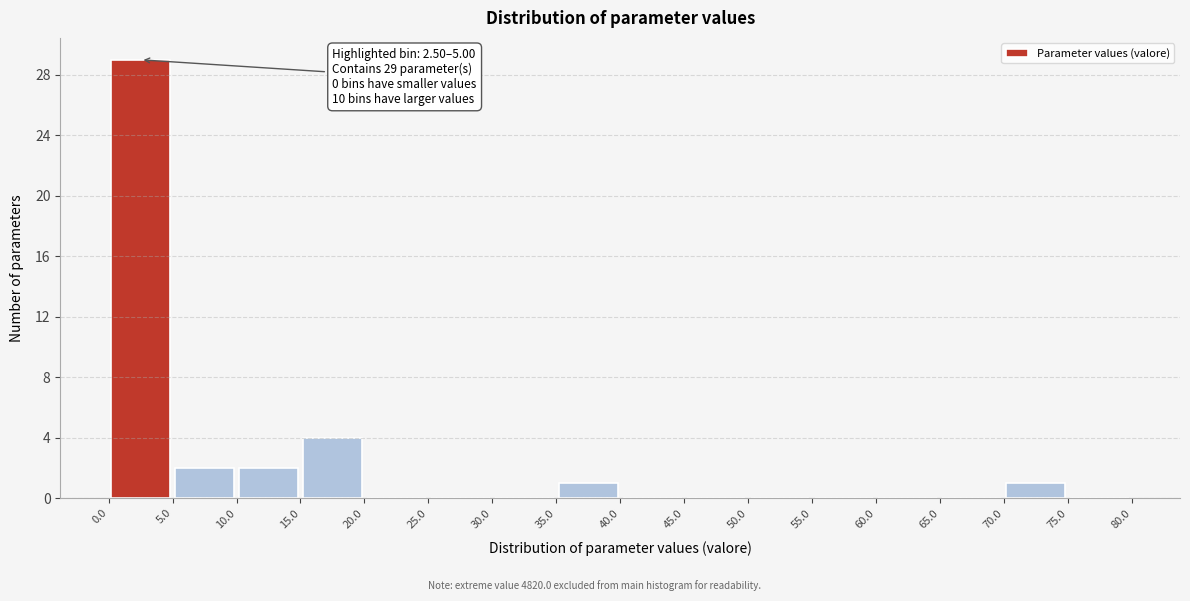

Which range on the x-axis has the tallest bar?

0.0 to 5.0